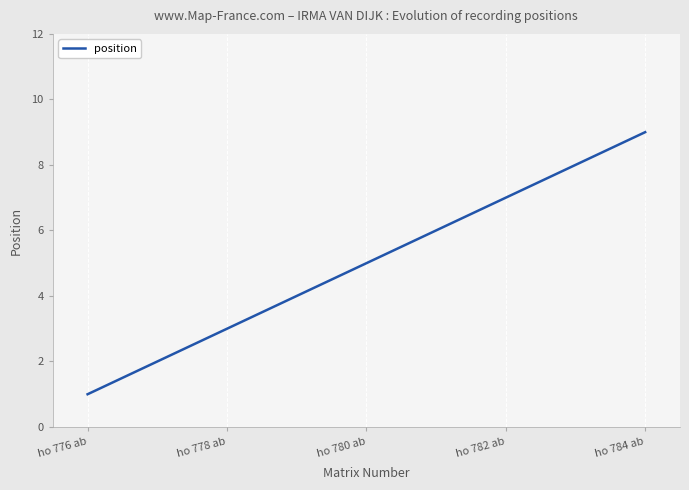

What is the average value?

5